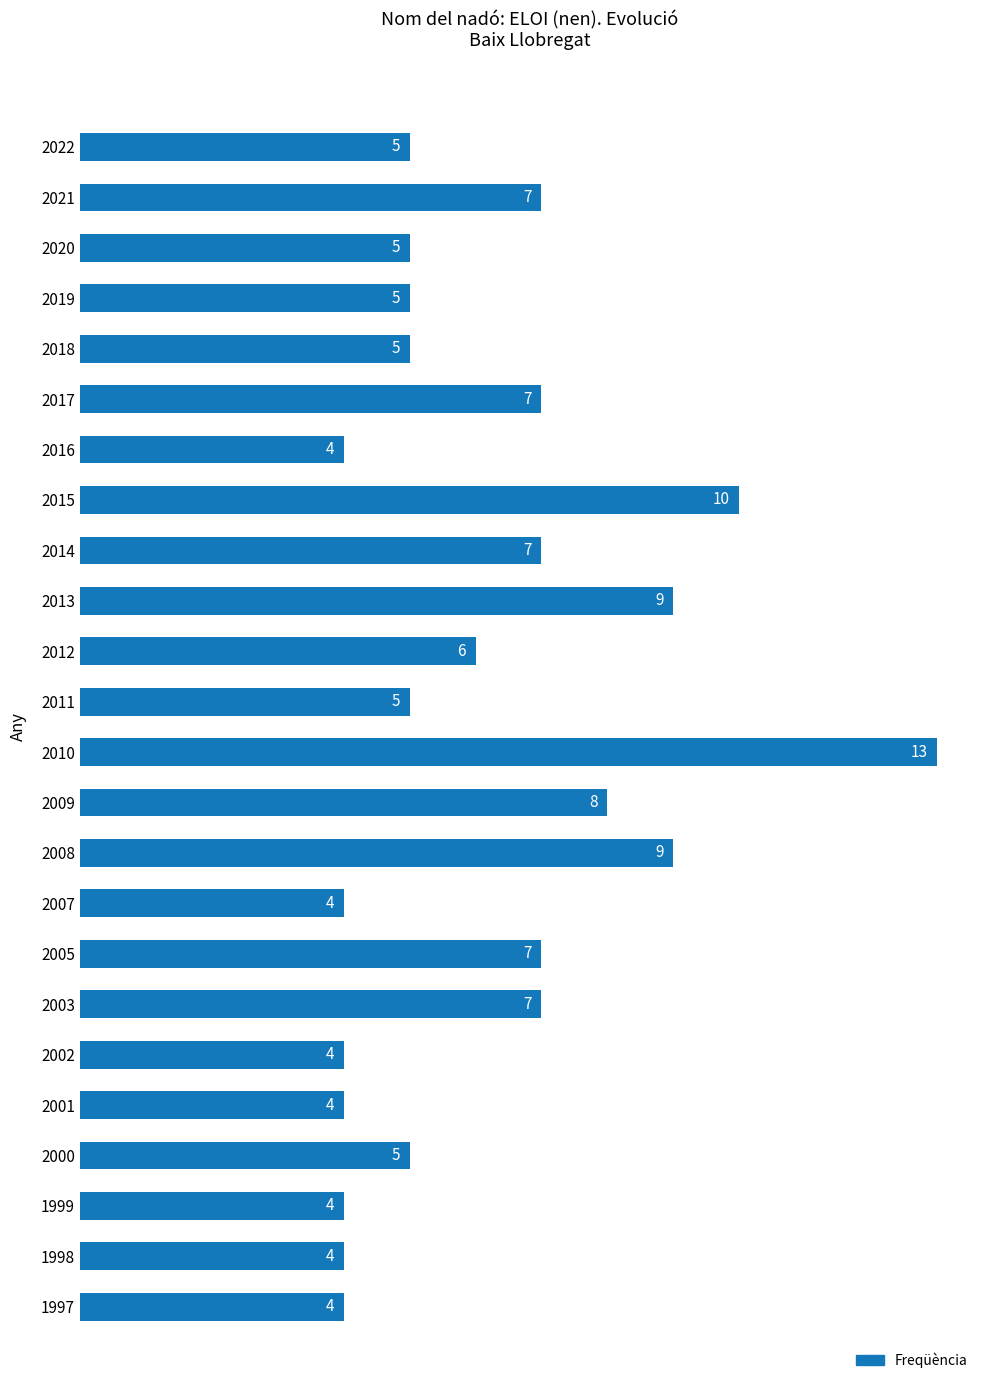

What is the minimum value shown in the chart?

4